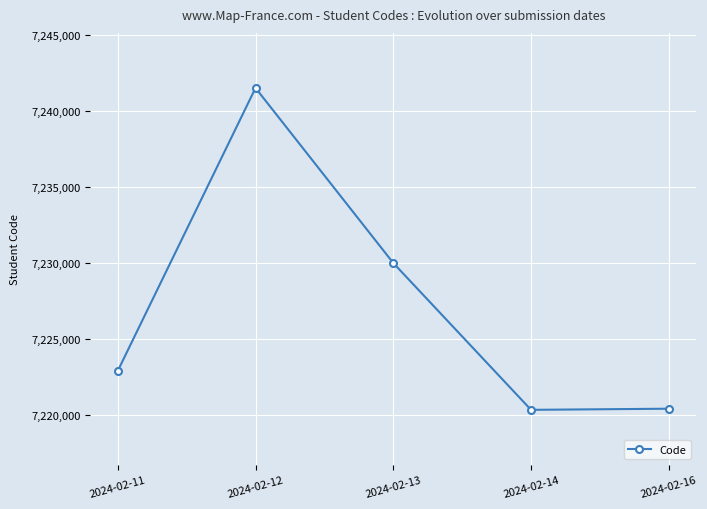

What is the value of the 4th point from the left?

7220363.0